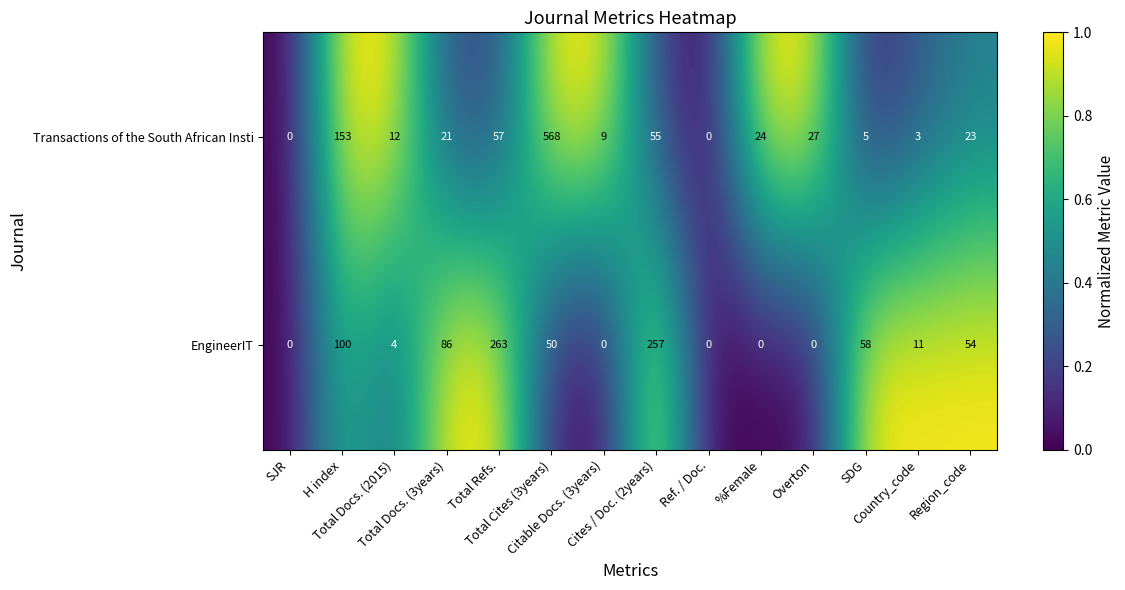

What is the spread (max minus min) of values at Total Cites (3years)?

518